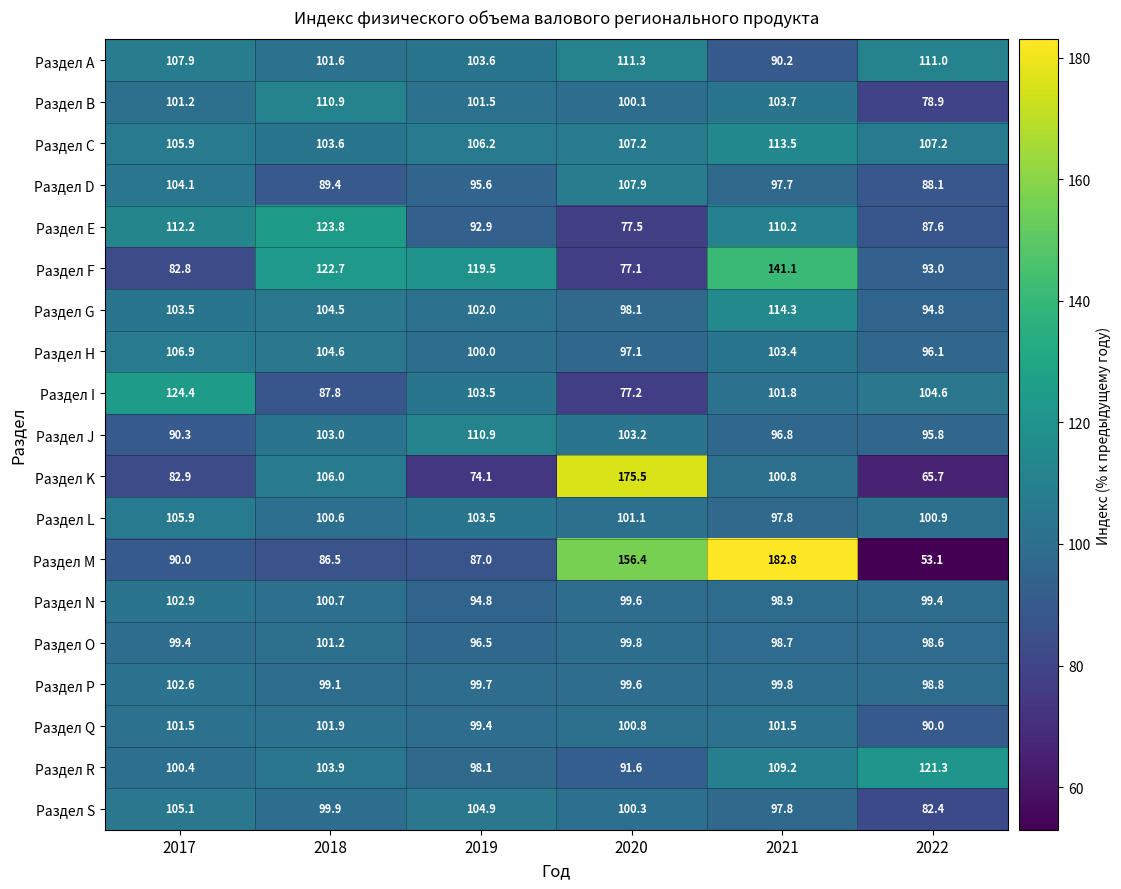

At which category does the chart reach its minimum across all series?

2022